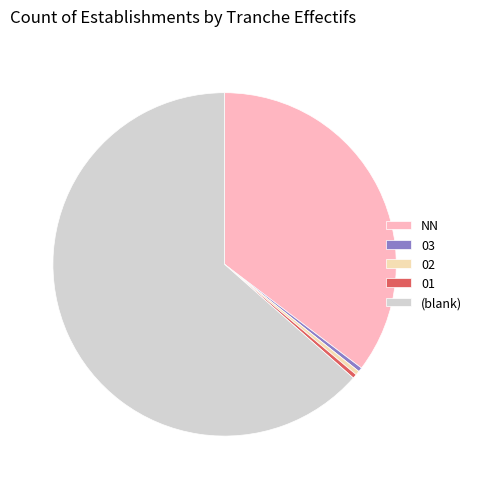

How many segments does this pie chart have?

5